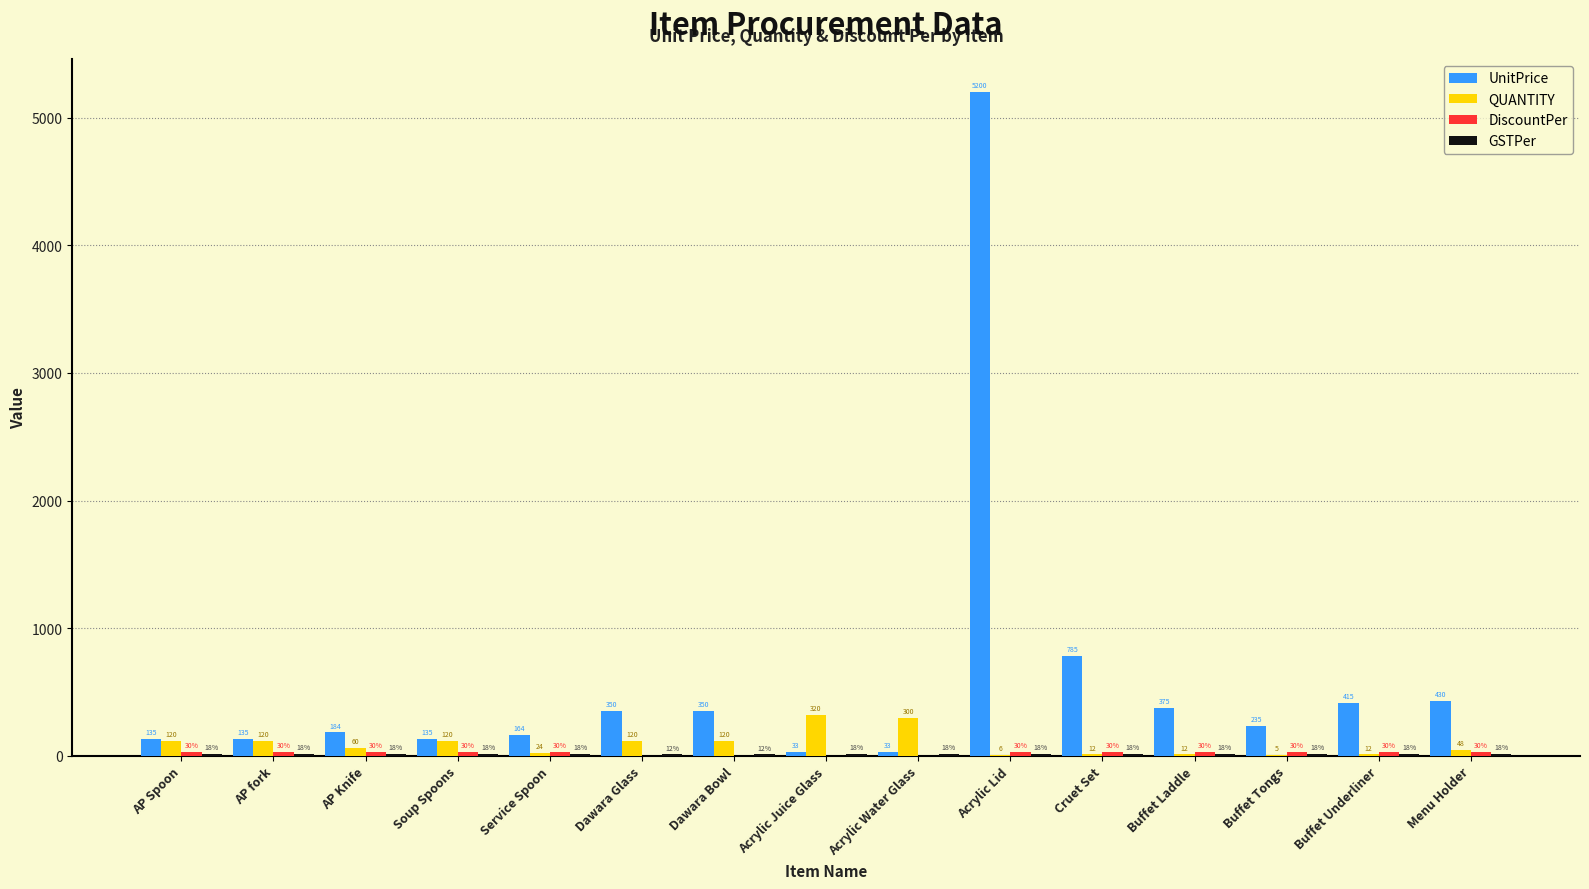

What is the highest value of the UnitPrice series?

5200